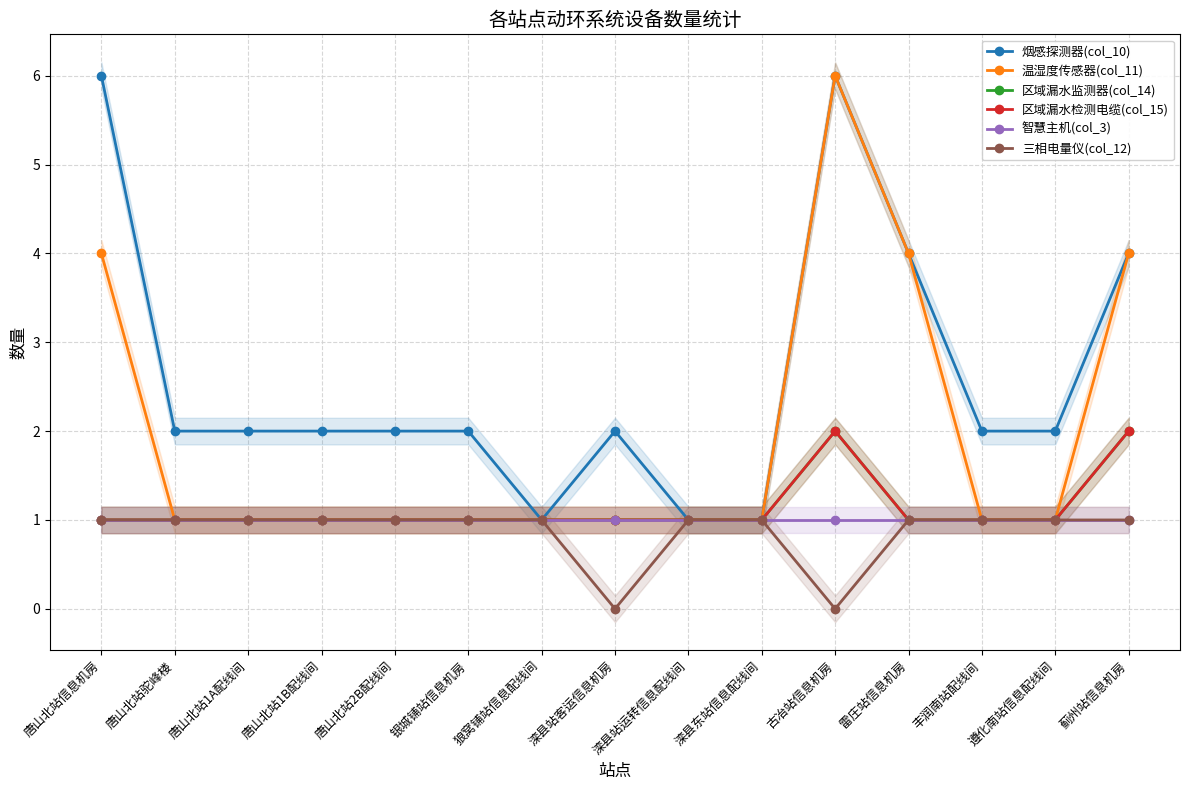

What is the value of the 区域漏水监测器(col_14) point at the 6th from the left?

1